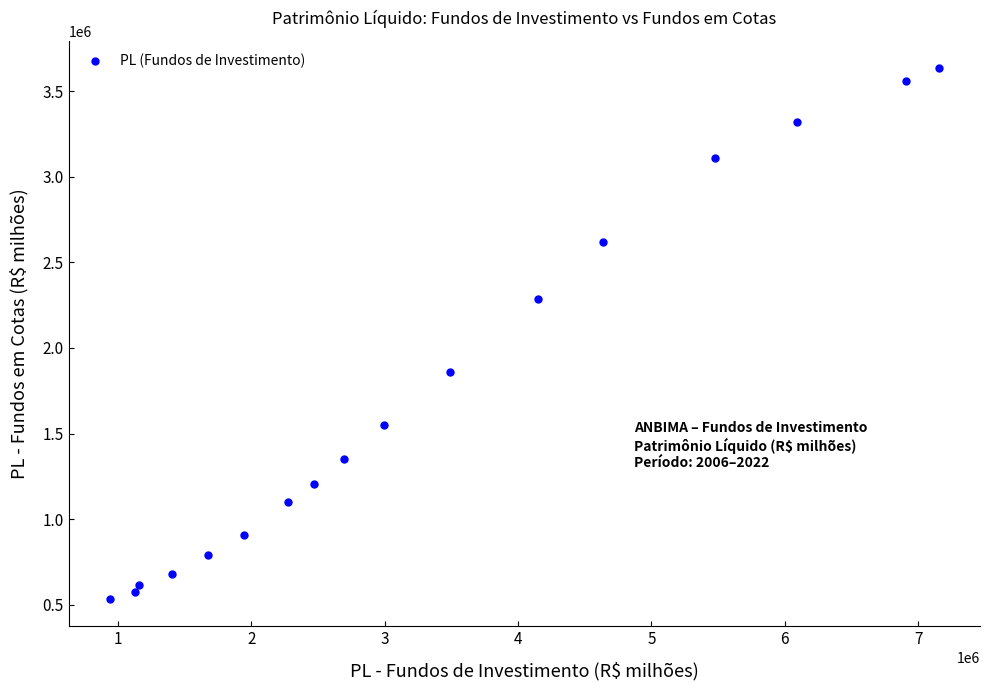

What is the range of X values (max minus min)?

6213658.4